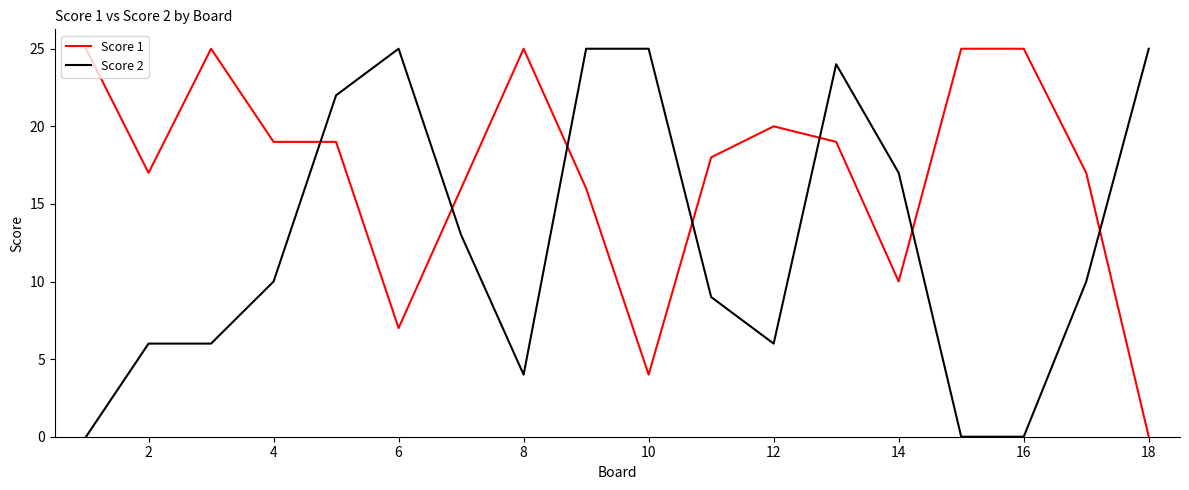

How many categories are shown in the chart?

18